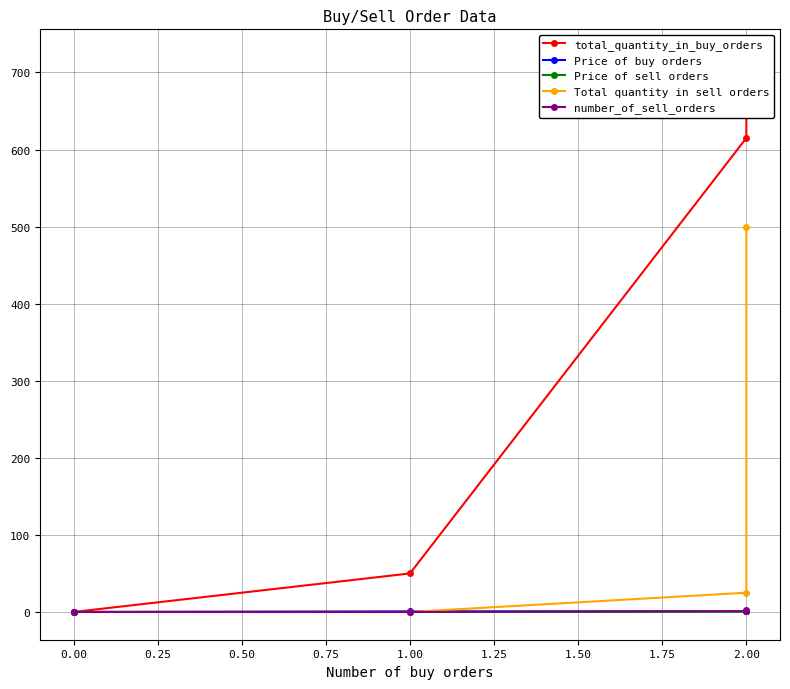

Between 2.00 and 0.00, which series saw the biggest shift?

total_quantity_in_buy_orders